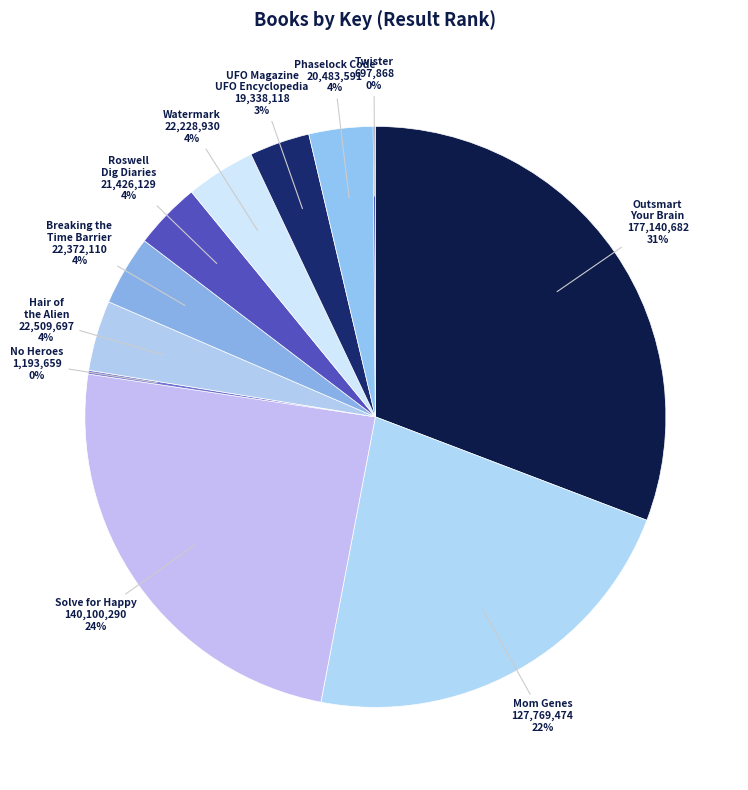

Count the number of slices in the pie.

11